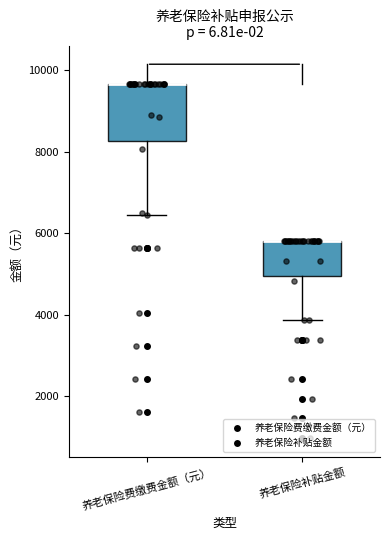

Comparing the boxes themselves (not the whiskers), which one is the tallest?

养老保险费缴费金额（元）